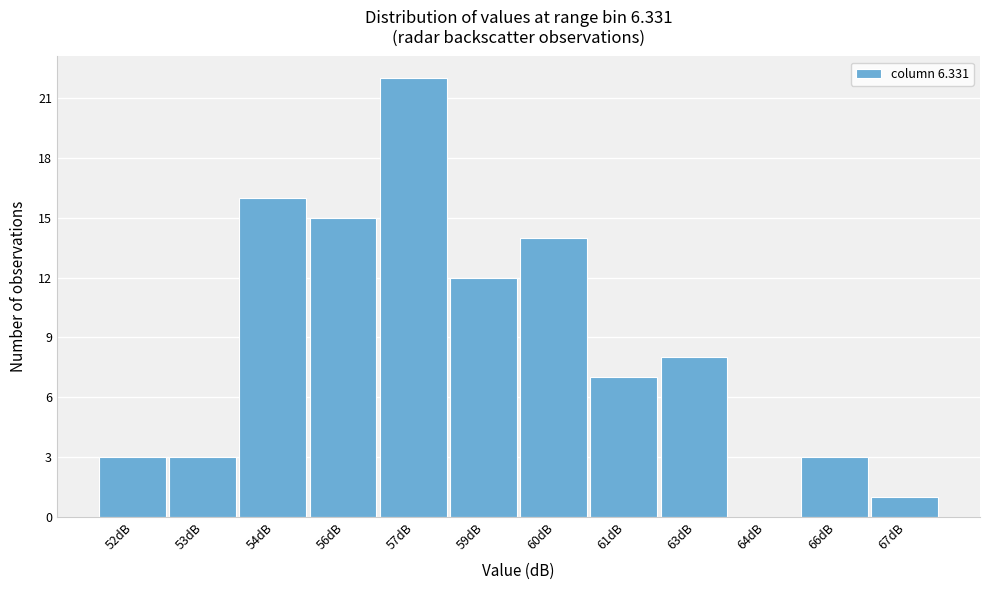

Reading left to right, extract all data points from this chart.

52dB=3	53dB=3	54dB=16	56dB=15	57dB=22	59dB=12	60dB=14	61dB=7	63dB=8	64dB=0	66dB=3	67dB=1